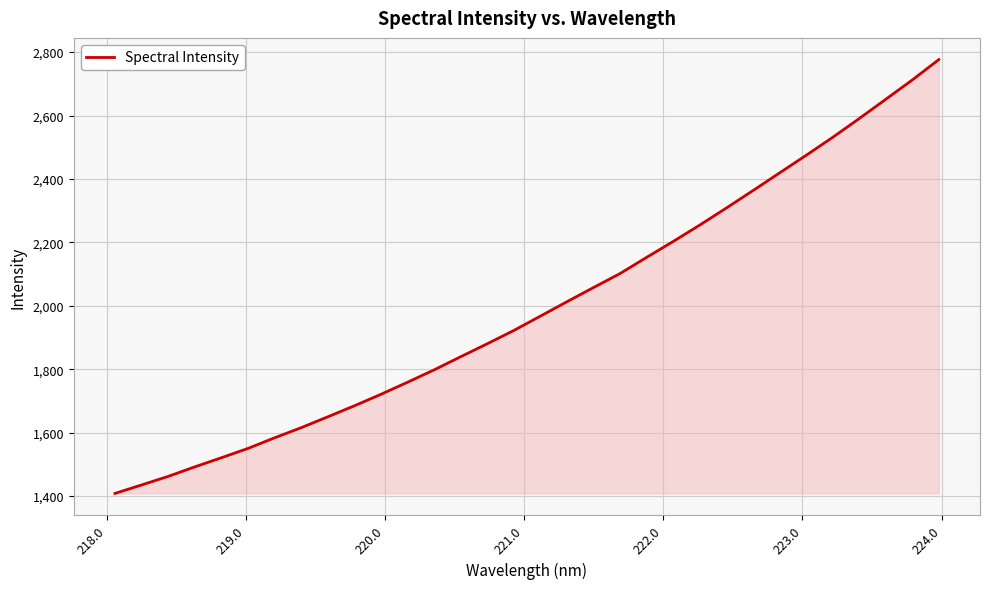

What is the maximum value shown in the chart?

2776.5